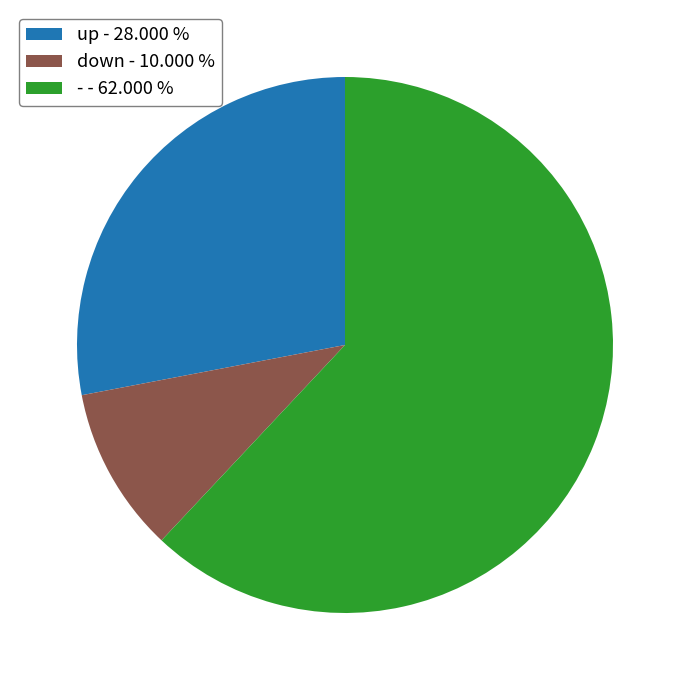

The up slice represents 39% of the pie. True or false?

False